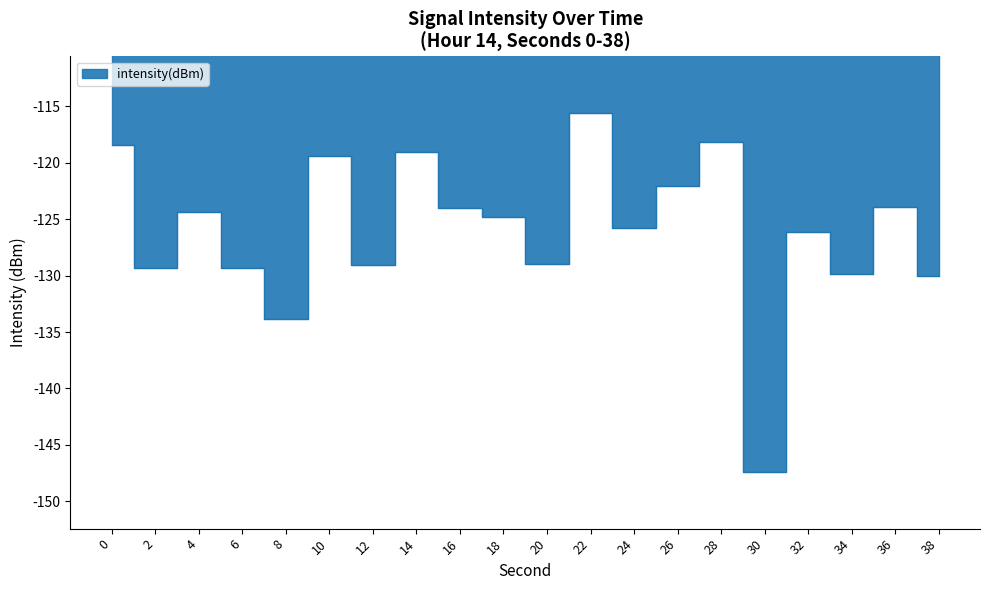

Reading right to left, list all the values displayed in this chart.

38=-130.1	36=-123.9	34=-129.9	32=-126.1	30=-147.4	28=-118.1	26=-122.1	24=-125.8	22=-115.6	20=-129.0	18=-124.8	16=-124.0	14=-119.1	12=-129.1	10=-119.4	8=-133.9	6=-129.3	4=-124.4	2=-129.3	0=-118.4